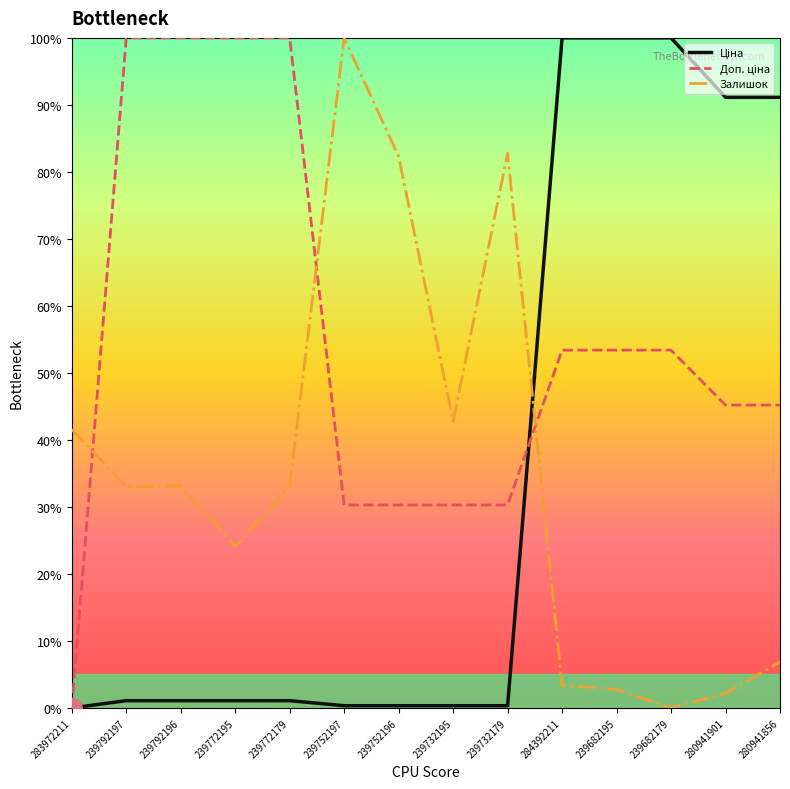

Which series changed the most between 239752197 and 239752196?

Залишок